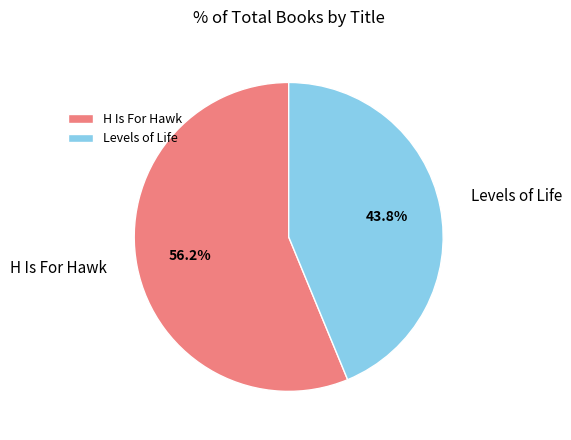

Between Levels of Life and H Is For Hawk, which is larger?

H Is For Hawk